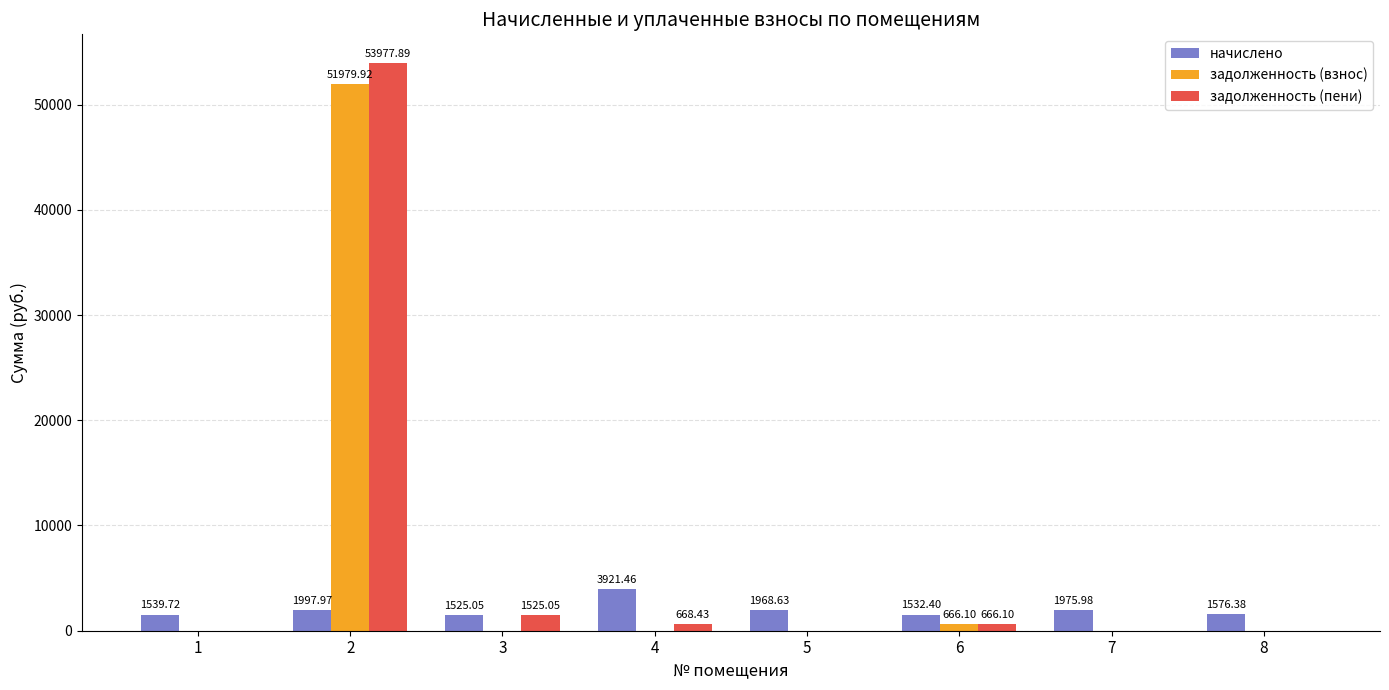

Is the value of задолженность (пени) at 6 greater than the value of начислено at 6?

No